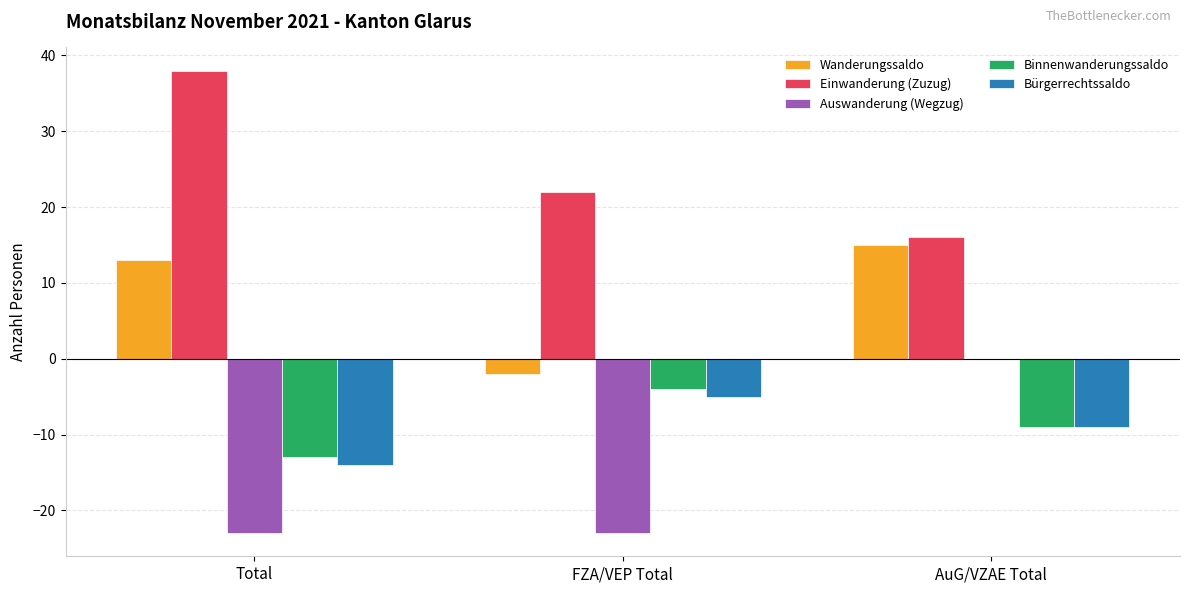

Which series has the largest total across all categories?

Einwanderung (Zuzug)